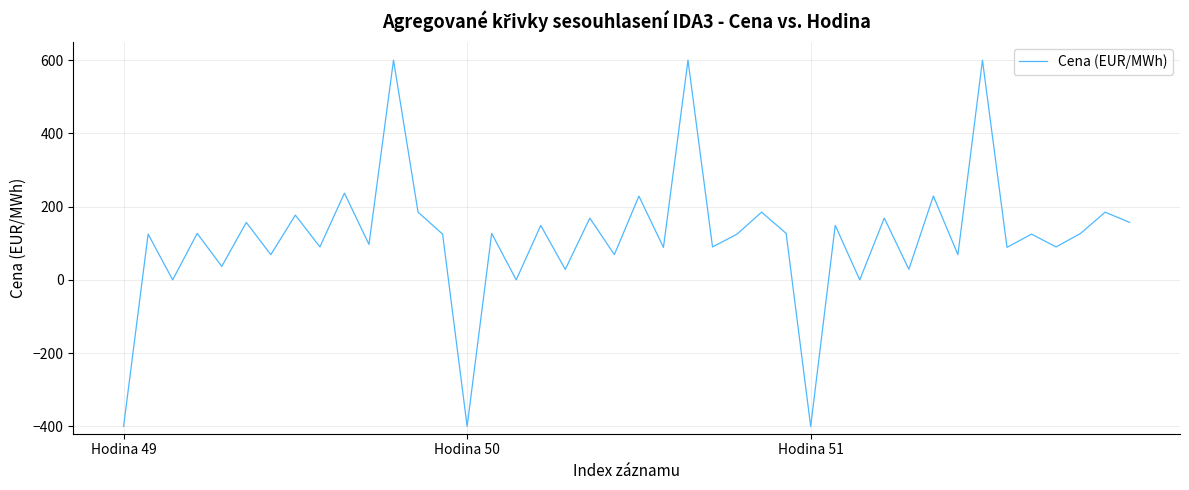

What is the maximum value shown in the chart?

600.0